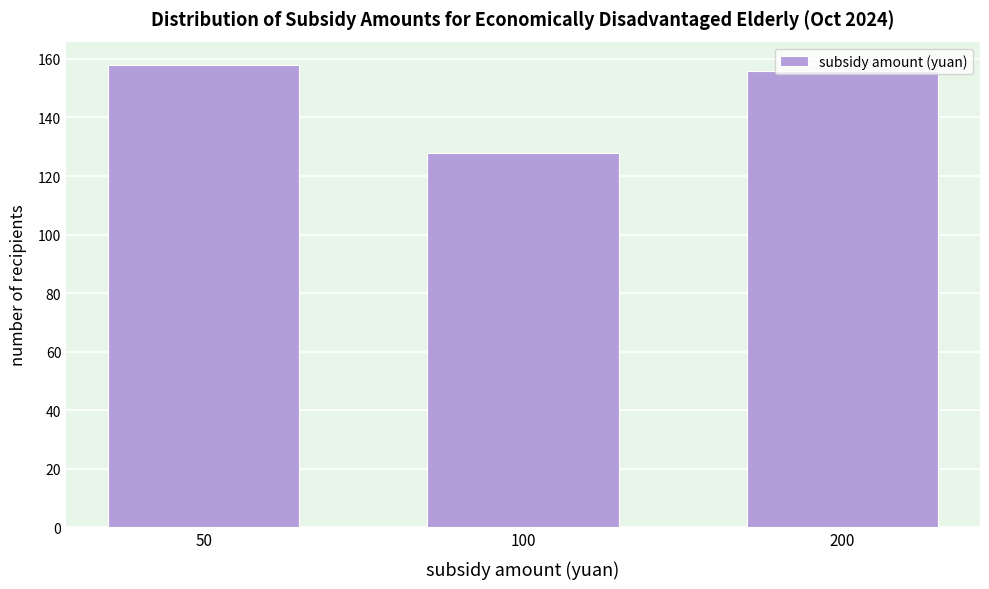

Between 50 and 100, which is larger?

50